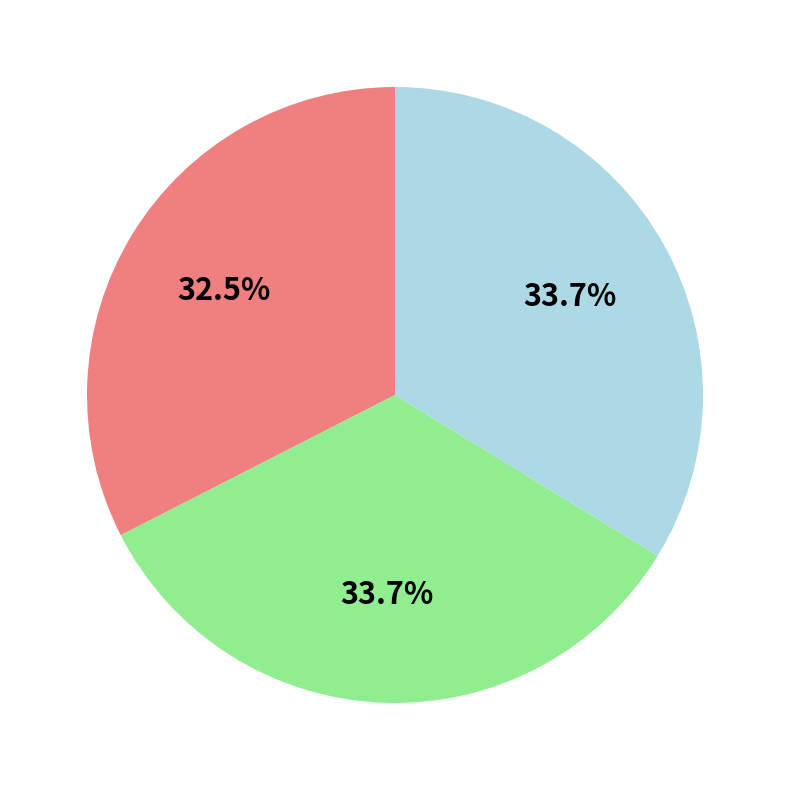

Does any single category account for the majority?

No